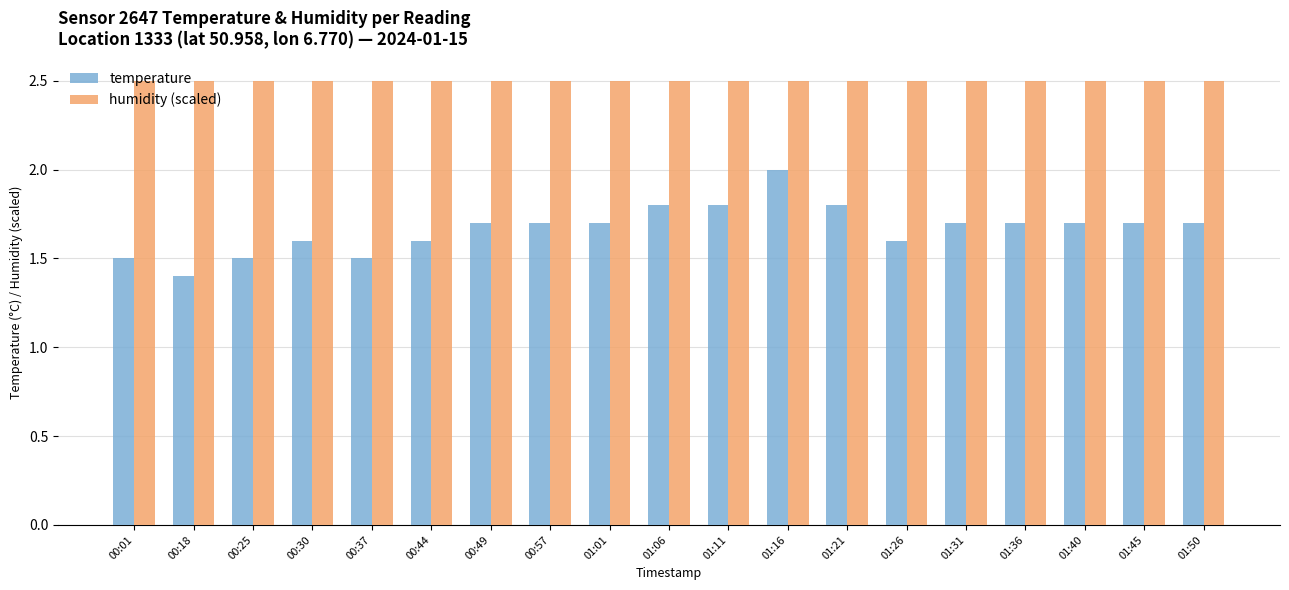

True or false: temperature has a value of 0.6 at 01:45.

False